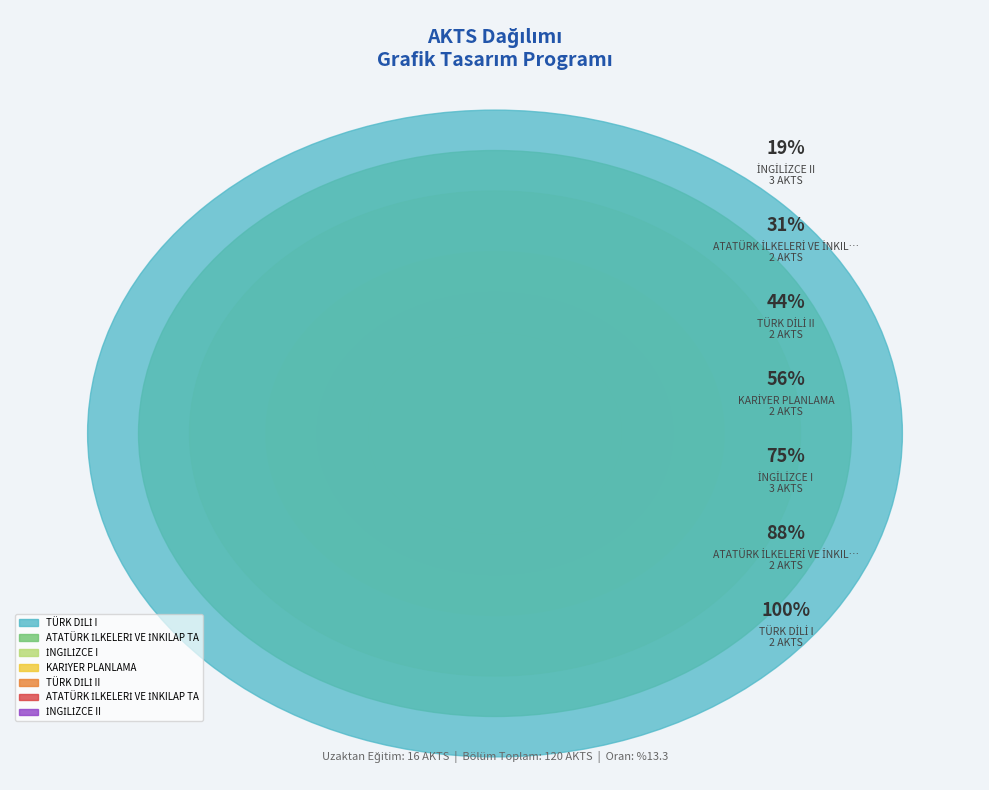

To the nearest percent, what is the difference between the ATATÜRK İLKELERİ VE İNKILAP TARİHİ II and İNGİLİZCE II slice percentages?

6%